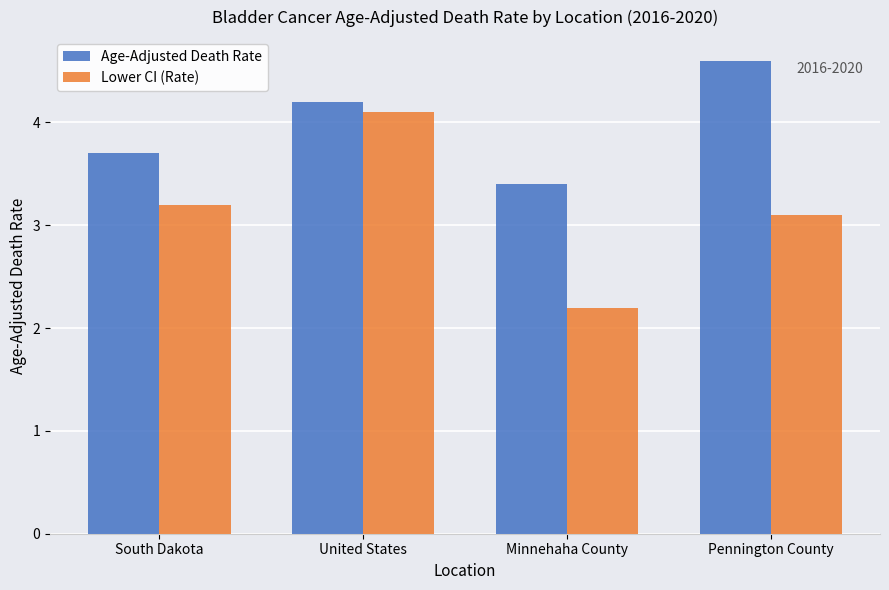

How many groups of bars are there?

4